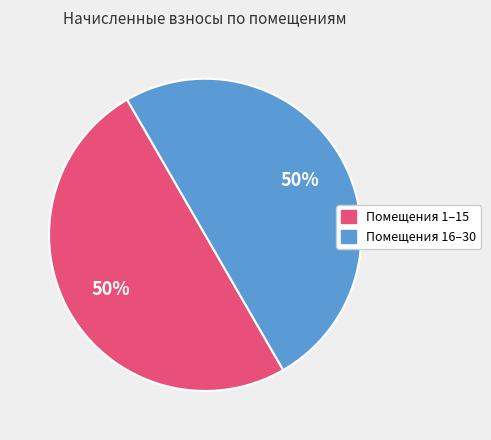

To the nearest percent, what is the average slice percentage?

50%